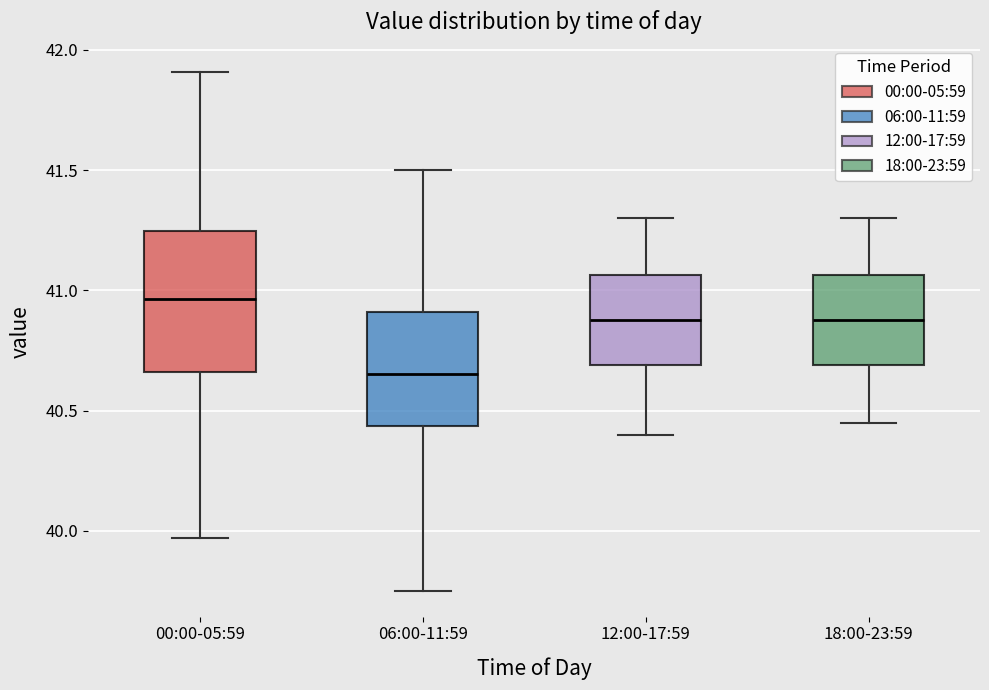

Comparing the boxes themselves (not the whiskers), which one is the tallest?

00:00-05:59